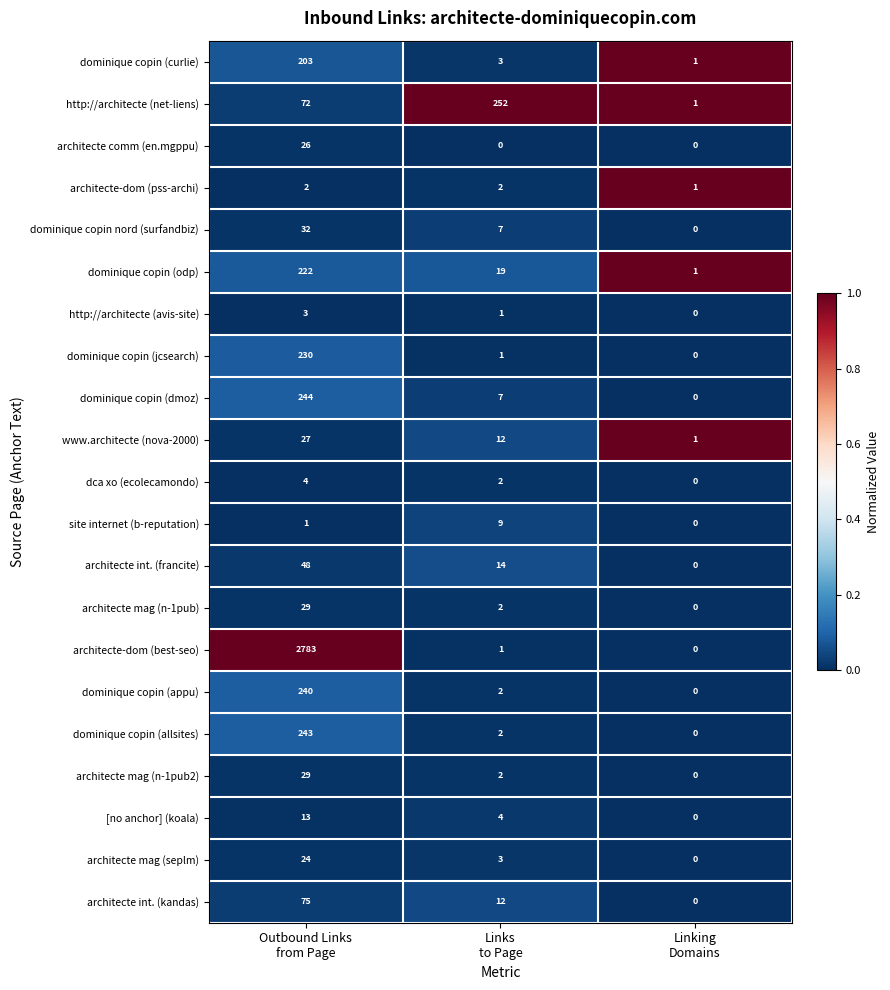

What is the difference between the maximum and minimum values in the [no anchor] (koala) series?

13